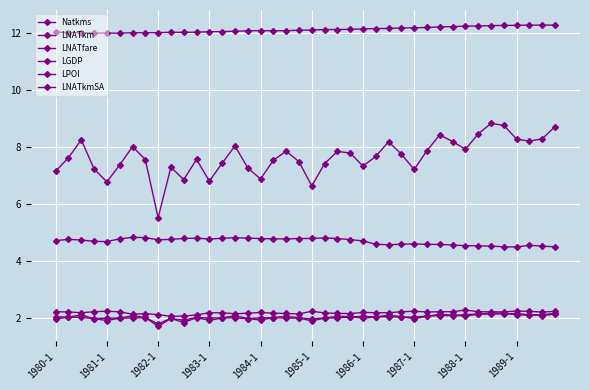

Is this an area chart (filled region under the line)?

No